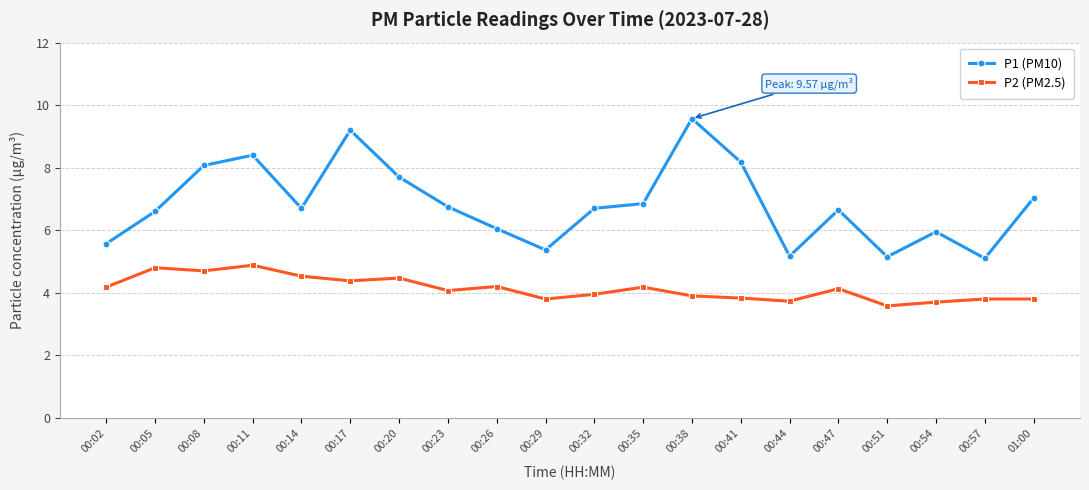

In P1 (PM10), how many points are lower than both neighbors (excluding endpoints)?

5